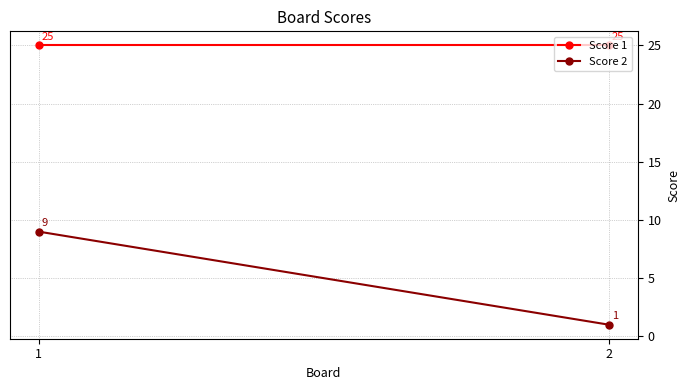

True or false: Score 1 has a value of 25 at 2.

True